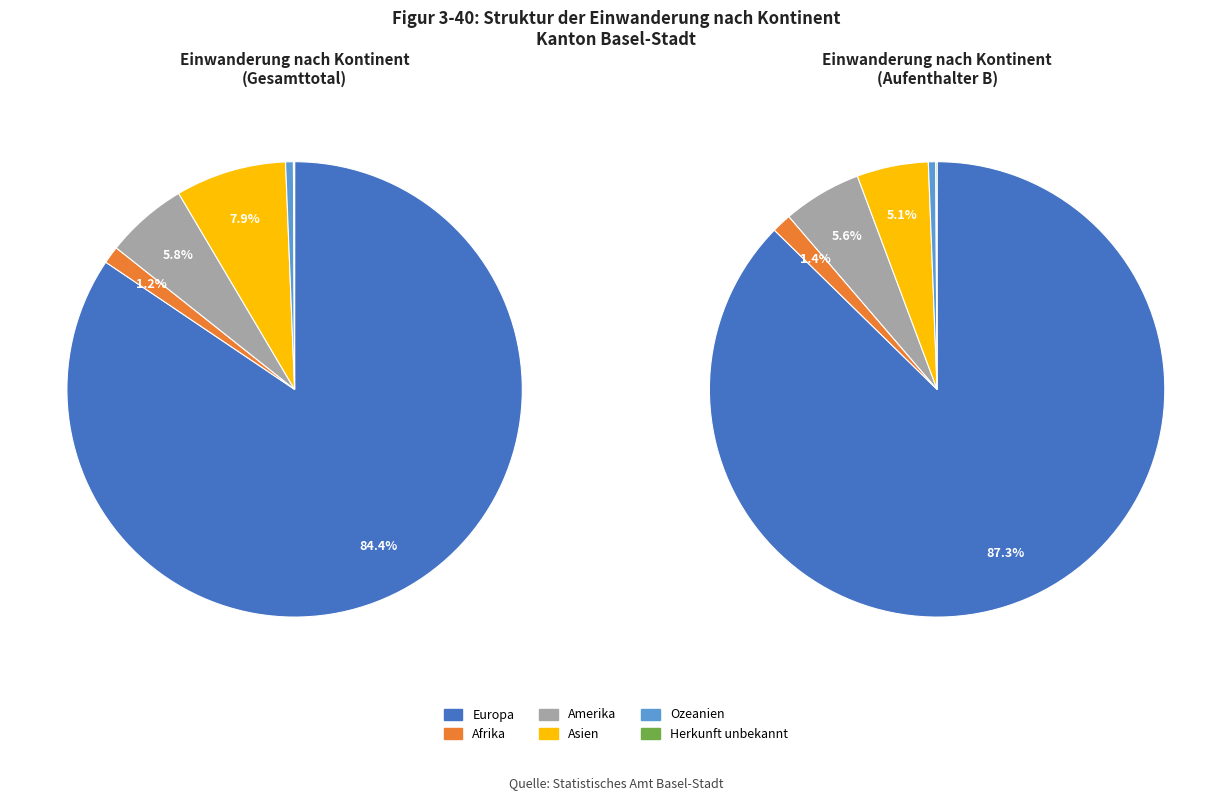

Rank the categories by value from highest to lowest.

Europa, Asien, Amerika, Afrika, Ozeanien, Herkunft unbekannt